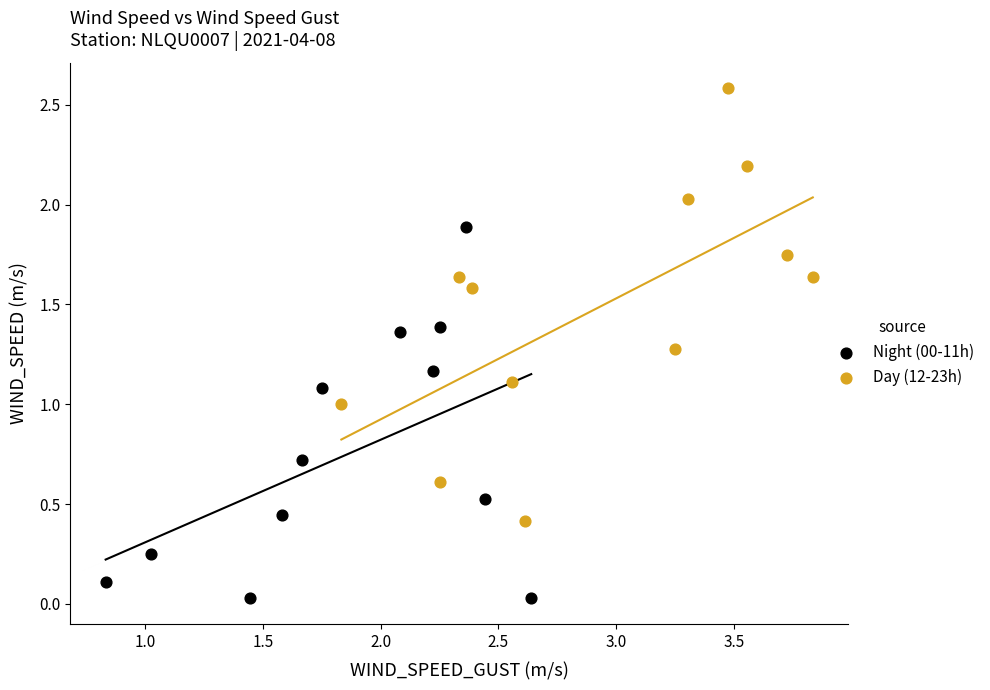

What are all the series names shown in the legend?

Night (00-11h), Day (12-23h)